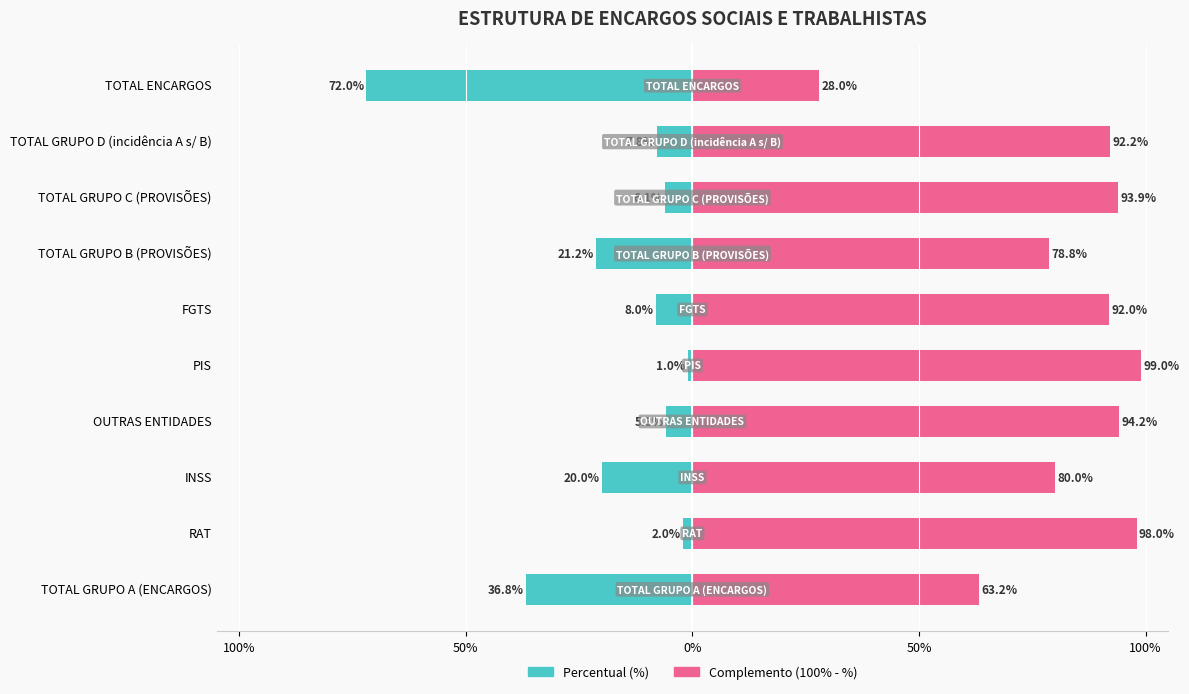

At TOTAL ENCARGOS, list the series in order from smallest to largest.

Percentual (%), Complemento (100% - %)